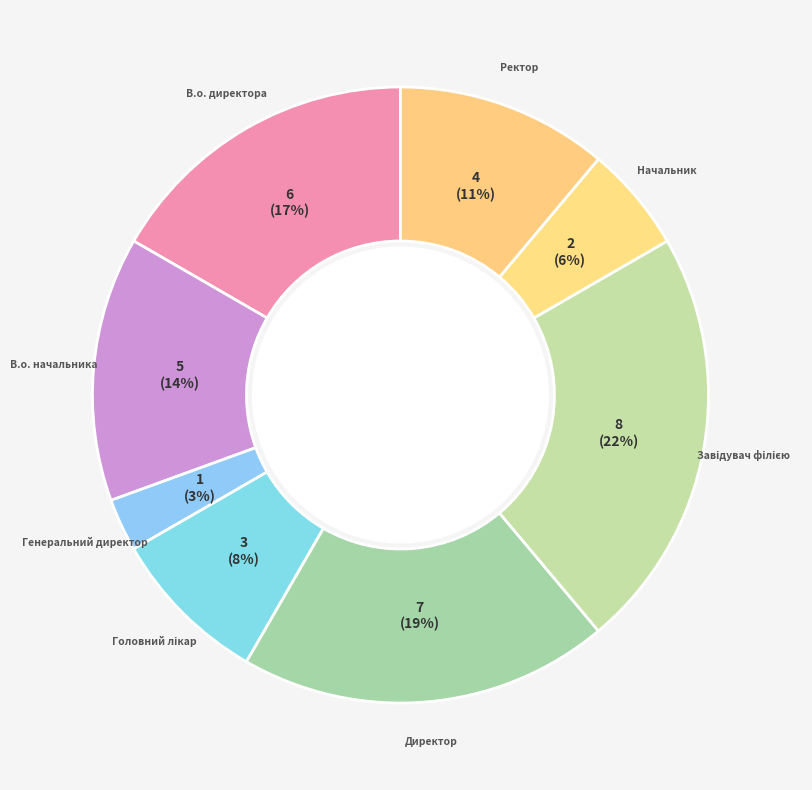

Which slice is the largest?

Завідувач філією